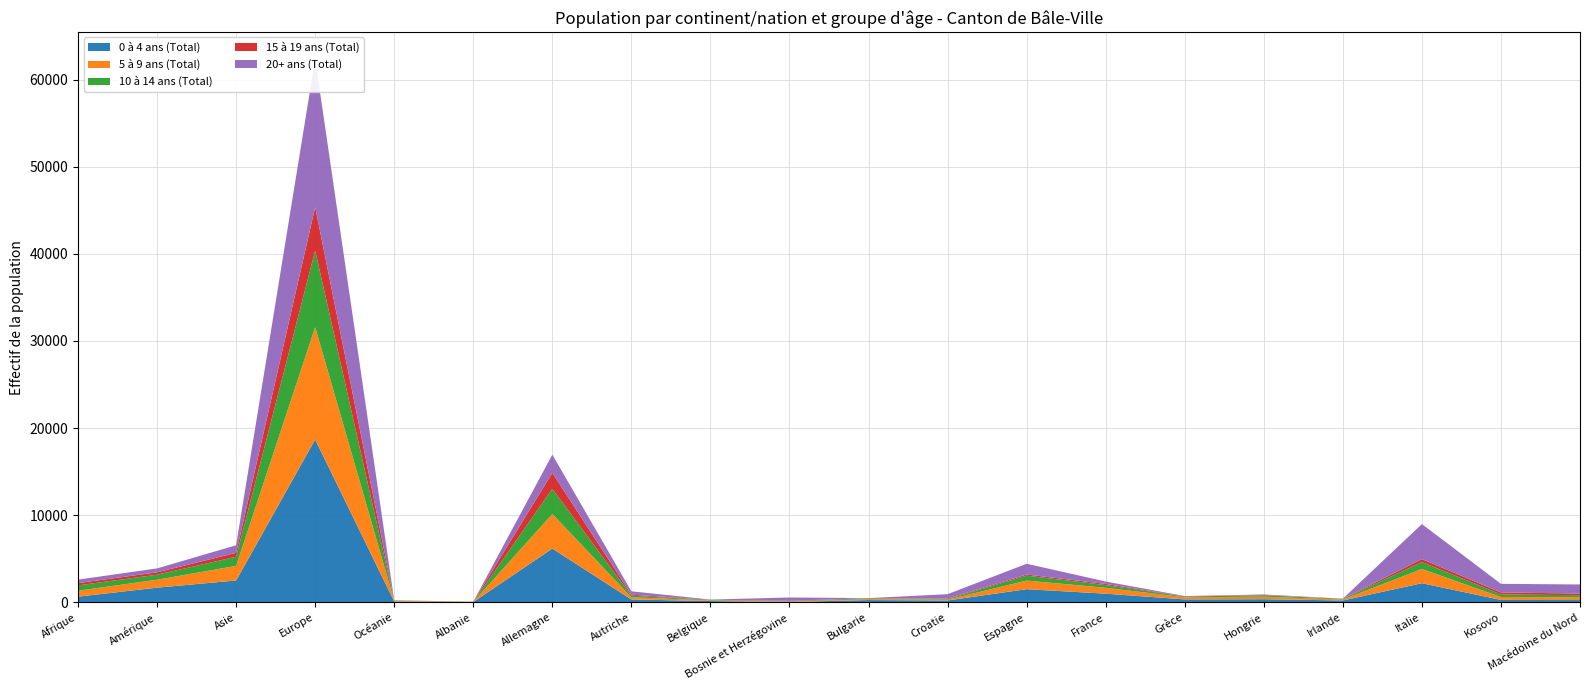

Reading left to right, what are all the values shown in this chart?

0 à 4 ans (Total): Afrique=658	Amérique=1695	Asie=2516	Europe=18697	Océanie=102	Albanie=45	Allemagne=6182	Autriche=340	Belgique=155	Bosnie et Herzégovine=47	Bulgarie=269	Croatie=224	Espagne=1519	France=1003	Grèce=346	Hongrie=368	Irlande=224	Italie=2204	Kosovo=286	Macédoine du Nord=269
5 à 9 ans (Total): Afrique=681	Amérique=907	Asie=1678	Europe=12890	Océanie=72	Albanie=17	Allemagne=3961	Autriche=247	Belgique=81	Bosnie et Herzégovine=50	Bulgarie=113	Croatie=92	Espagne=988	France=674	Grèce=249	Hongrie=293	Irlande=110	Italie=1634	Kosovo=338	Macédoine du Nord=306
10 à 14 ans (Total): Afrique=616	Amérique=576	Asie=1043	Europe=8781	Océanie=32	Albanie=13	Allemagne=2889	Autriche=185	Belgique=51	Bosnie et Herzégovine=44	Bulgarie=81	Croatie=63	Espagne=564	France=313	Grèce=84	Hongrie=157	Irlande=62	Italie=794	Kosovo=293	Macédoine du Nord=250
15 à 19 ans (Total): Afrique=263	Amérique=274	Asie=454	Europe=4999	Océanie=21	Albanie=8	Allemagne=1839	Autriche=113	Belgique=17	Bosnie et Herzégovine=46	Bulgarie=23	Croatie=65	Espagne=131	France=131	Grèce=16	Hongrie=31	Irlande=18	Italie=341	Kosovo=225	Macédoine du Nord=192
20+ ans (Total): Afrique=396	Amérique=451	Asie=867	Europe=16985	Océanie=13	Albanie=6	Allemagne=2088	Autriche=390	Belgique=25	Bosnie et Herzégovine=378	Bulgarie=5	Croatie=501	Espagne=1234	France=275	Grèce=33	Hongrie=63	Irlande=18	Italie=4015	Kosovo=990	Macédoine du Nord=1041
Total: Afrique=2614	Amérique=3903	Asie=6558	Europe=62352	Océanie=240	Albanie=89	Allemagne=16959	Autriche=1275	Belgique=329	Bosnie et Herzégovine=565	Bulgarie=491	Croatie=945	Espagne=4436	France=2396	Grèce=728	Hongrie=912	Irlande=432	Italie=8988	Kosovo=2132	Macédoine du Nord=2058